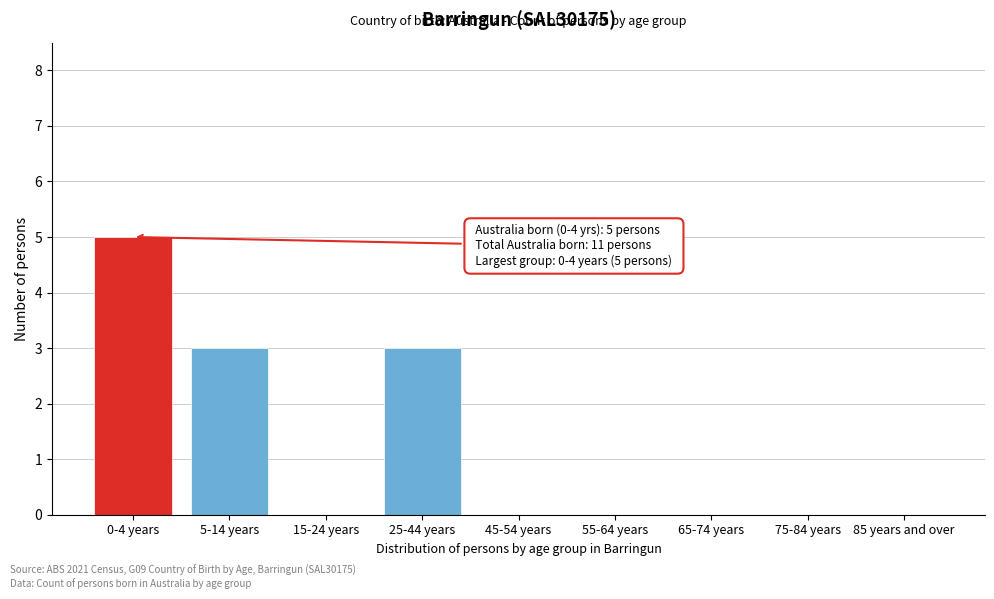

Reading left to right, list all the values displayed in this chart.

0-4 years=5	5-14 years=3	15-24 years=0	25-44 years=3	45-54 years=0	55-64 years=0	65-74 years=0	75-84 years=0	85 years and over=0